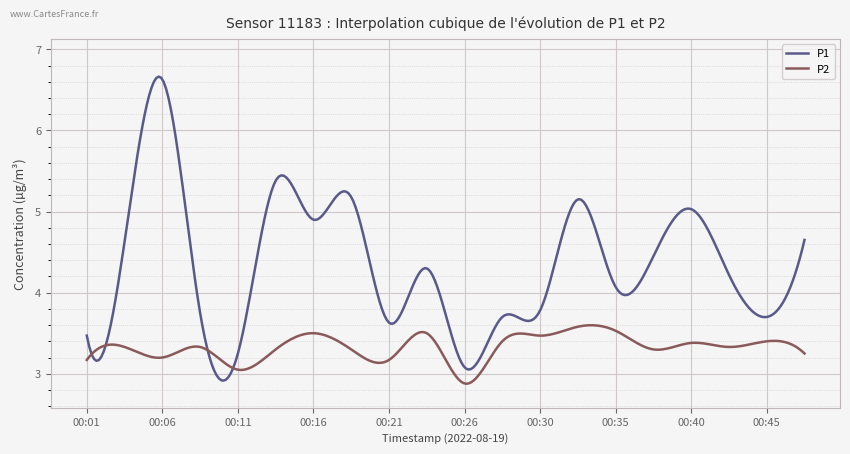

What are all the series names shown in the legend?

P1, P2